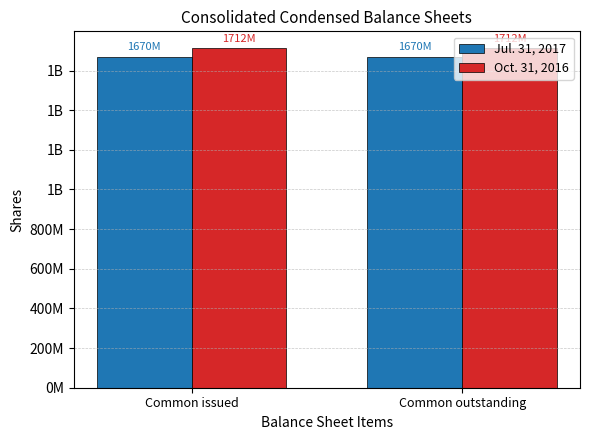

What is the label of the 2nd bar from the left?

Common outstanding